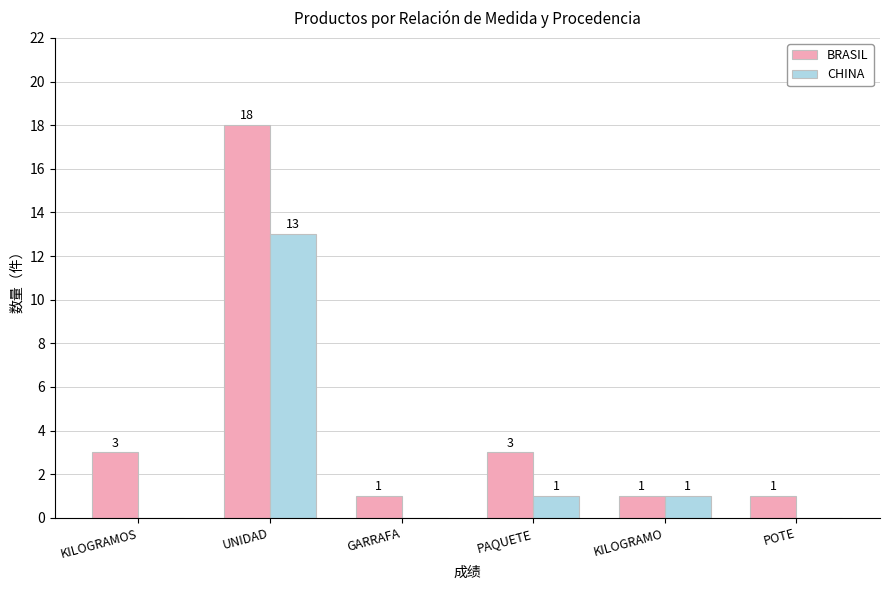

What value does the BRASIL series have at KILOGRAMOS?

3